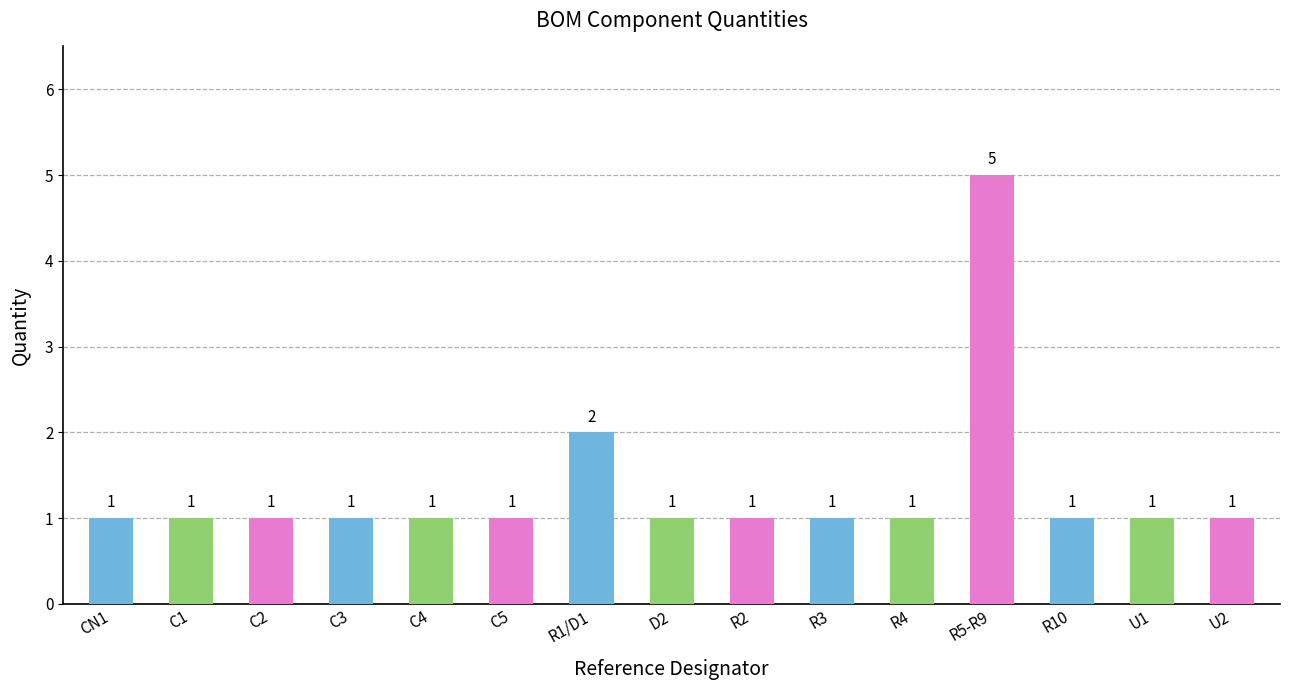

Reading left to right, list all the values displayed in this chart.

CN1=1	C1=1	C2=1	C3=1	C4=1	C5=1	R1/D1=2	D2=1	R2=1	R3=1	R4=1	R5-R9=5	R10=1	U1=1	U2=1